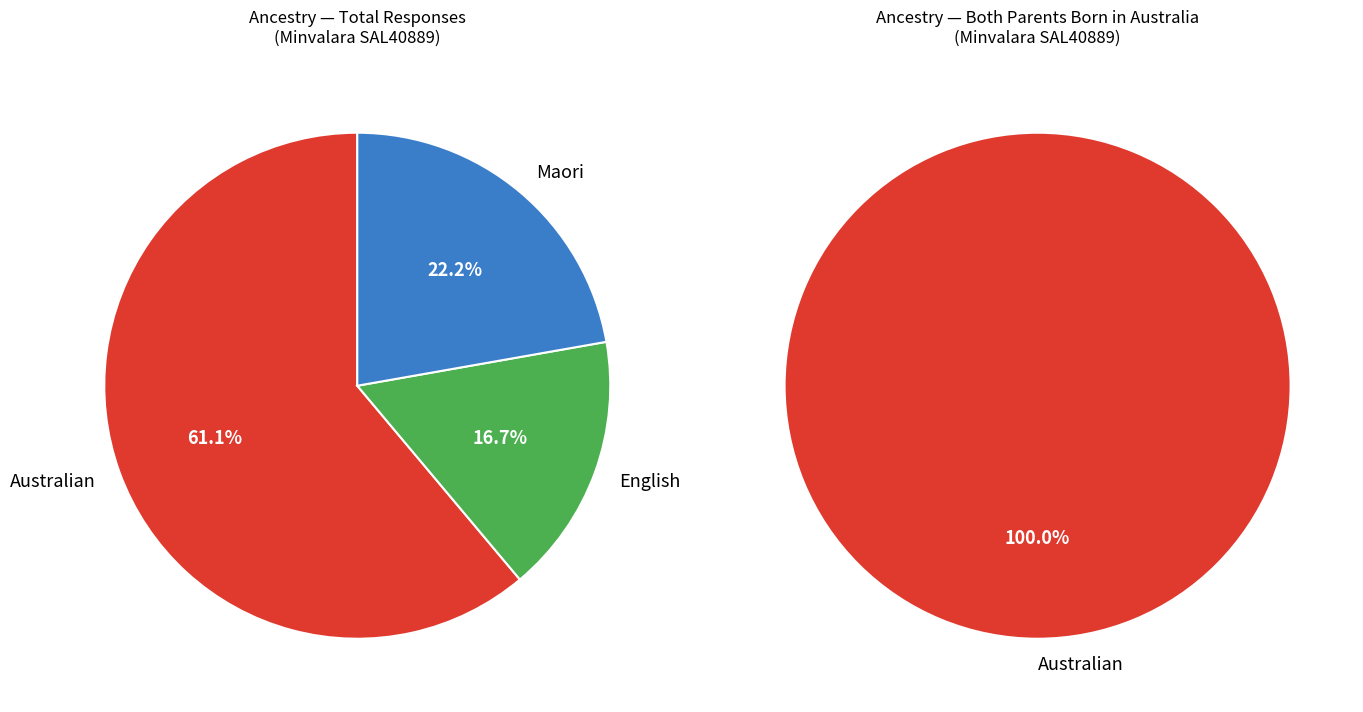

How many slices are in this pie chart?

3